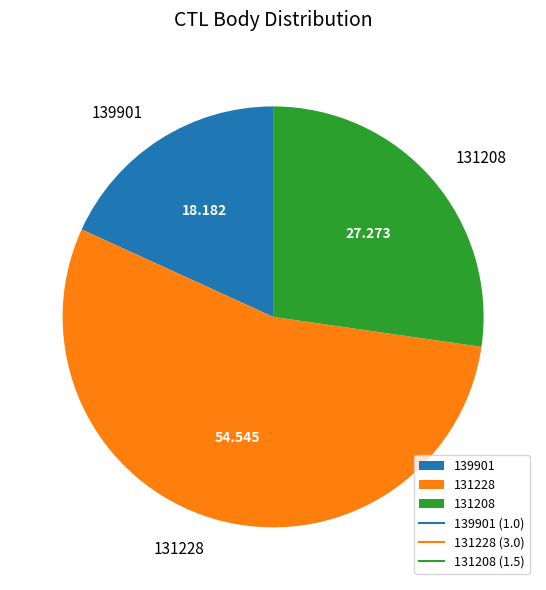

The 131228 slice represents 47% of the pie. True or false?

False